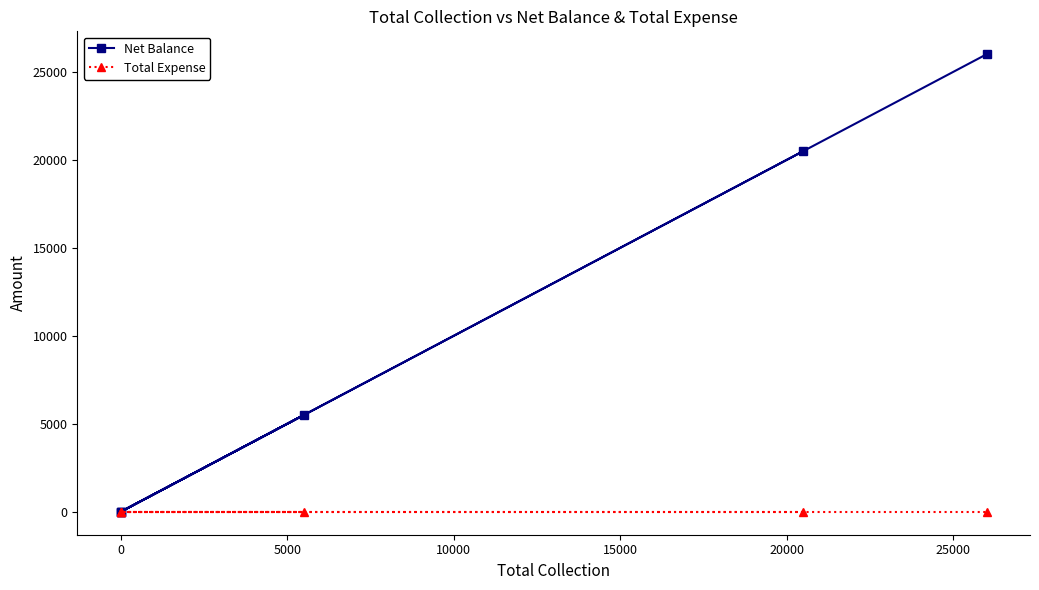

What are all the series names shown in the legend?

Net Balance, Total Expense